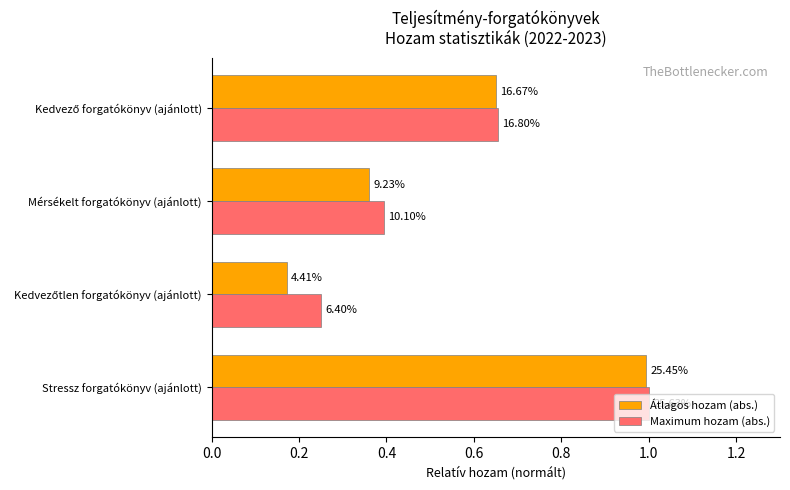

What are all the series names shown in the legend?

Átlagos hozam (abs.), Maximum hozam (abs.)